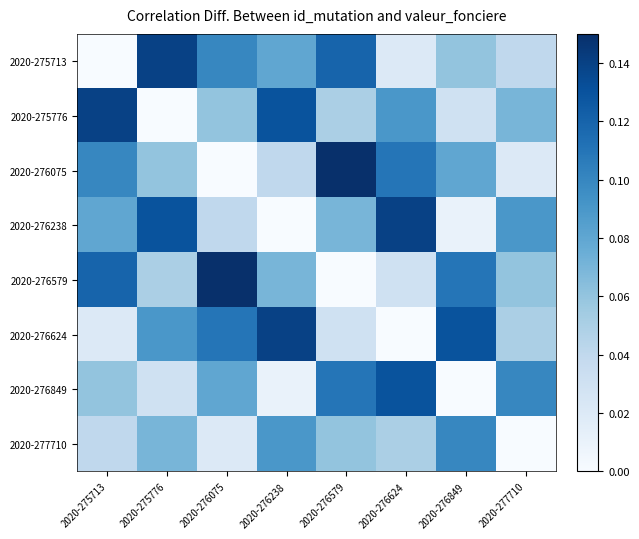

Reading right to left, transcribe all the data shown in this chart.

2020-275713: 2020-277710=0.0	2020-276849=0.1	2020-276624=0.0	2020-276579=0.1	2020-276238=0.1	2020-276075=0.1	2020-275776=0.1	2020-275713=0.0
2020-275776: 2020-277710=0.1	2020-276849=0.0	2020-276624=0.1	2020-276579=0.1	2020-276238=0.1	2020-276075=0.1	2020-275776=0.0	2020-275713=0.1
2020-276075: 2020-277710=0.0	2020-276849=0.1	2020-276624=0.1	2020-276579=0.1	2020-276238=0.0	2020-276075=0.0	2020-275776=0.1	2020-275713=0.1
2020-276238: 2020-277710=0.1	2020-276849=0.0	2020-276624=0.1	2020-276579=0.1	2020-276238=0.0	2020-276075=0.0	2020-275776=0.1	2020-275713=0.1
2020-276579: 2020-277710=0.1	2020-276849=0.1	2020-276624=0.0	2020-276579=0.0	2020-276238=0.1	2020-276075=0.1	2020-275776=0.1	2020-275713=0.1
2020-276624: 2020-277710=0.1	2020-276849=0.1	2020-276624=0.0	2020-276579=0.0	2020-276238=0.1	2020-276075=0.1	2020-275776=0.1	2020-275713=0.0
2020-276849: 2020-277710=0.1	2020-276849=0.0	2020-276624=0.1	2020-276579=0.1	2020-276238=0.0	2020-276075=0.1	2020-275776=0.0	2020-275713=0.1
2020-277710: 2020-277710=0.0	2020-276849=0.1	2020-276624=0.1	2020-276579=0.1	2020-276238=0.1	2020-276075=0.0	2020-275776=0.1	2020-275713=0.0